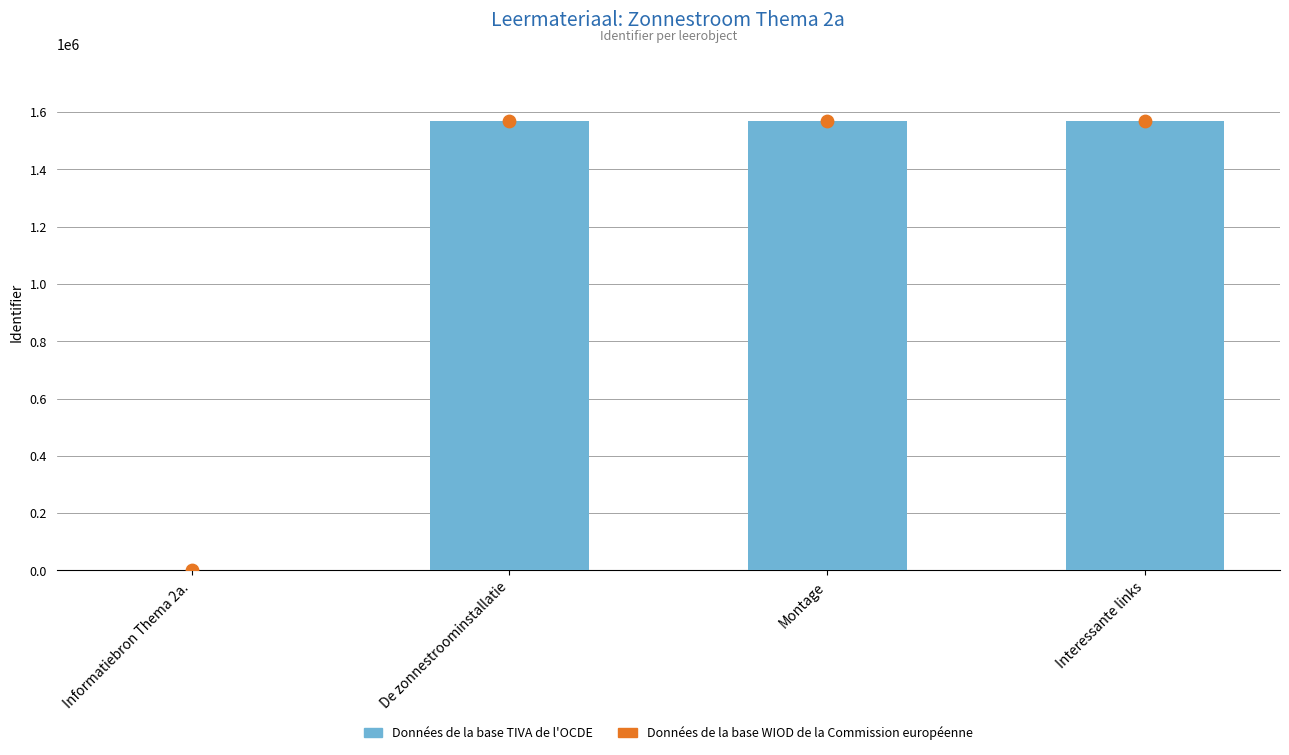

Is the value of Données de la base TIVA de l'OCDE at De zonnestroominstallatie greater than the value of Données de la base WIOD de la Commission européenne at Montage?

No